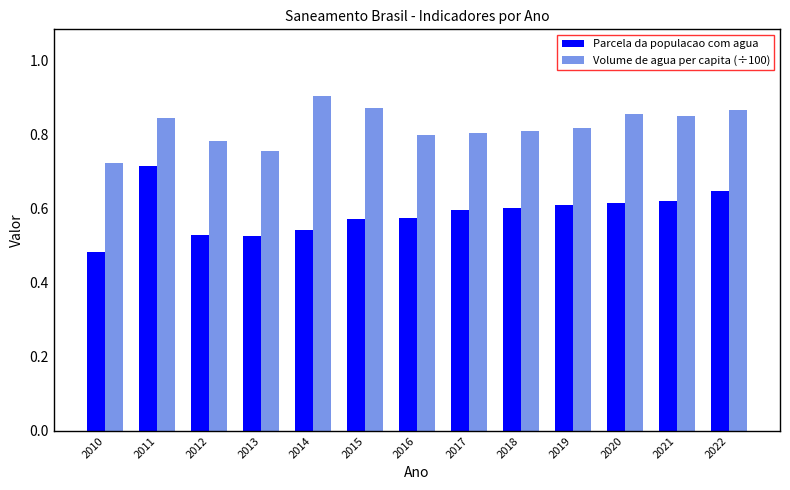

How many bars are there in each group?

2